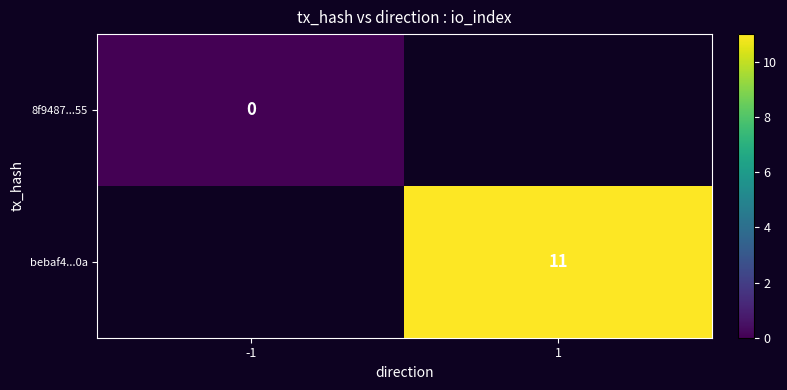

The bebaf4...0a series shows 15 at 1. True or false?

False